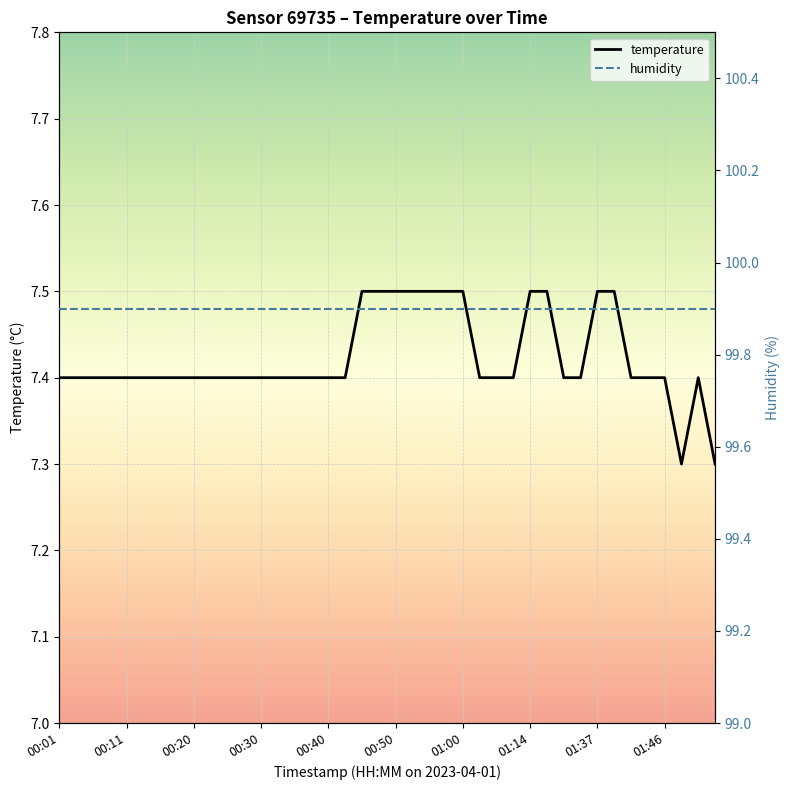

Is it true that the value at 00:30 is 3.5?

False